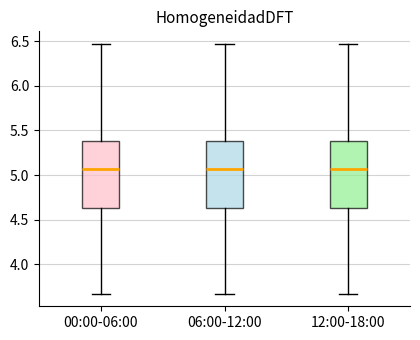

Reading left to right, transcribe this box plot: for each box, give where its median line is, the range the box spans, and where its two whiskers end, as read against the y-axis. The values are not printed on the chart, so give them approximately, as read against the axis.

00:00-06:00: median 5.05, box 4.65 to 5.40, whiskers 3.65 to 6.45
06:00-12:00: median 5.05, box 4.65 to 5.40, whiskers 3.65 to 6.45
12:00-18:00: median 5.05, box 4.65 to 5.40, whiskers 3.65 to 6.45